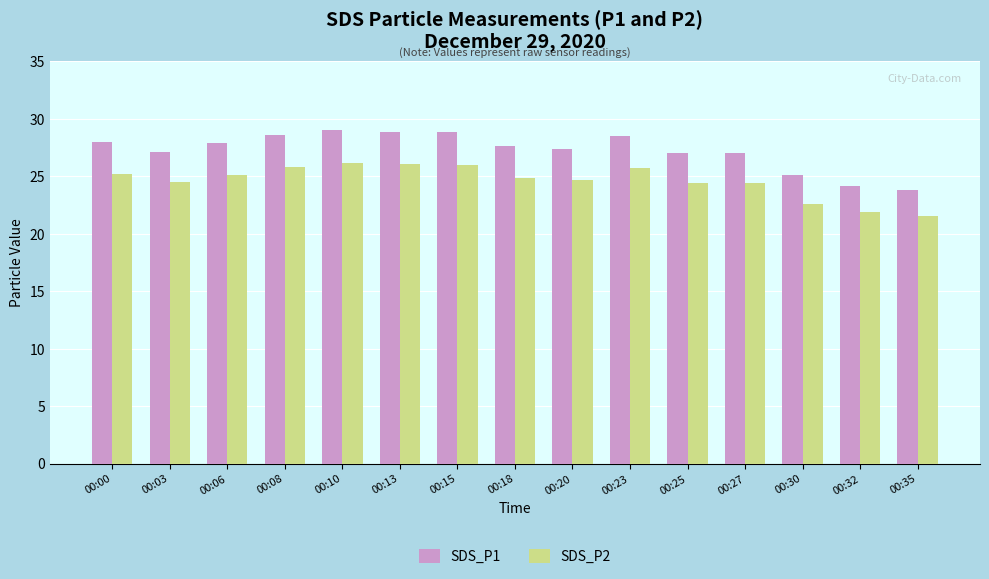

What is the average value of the SDS_P1 series?

27.3